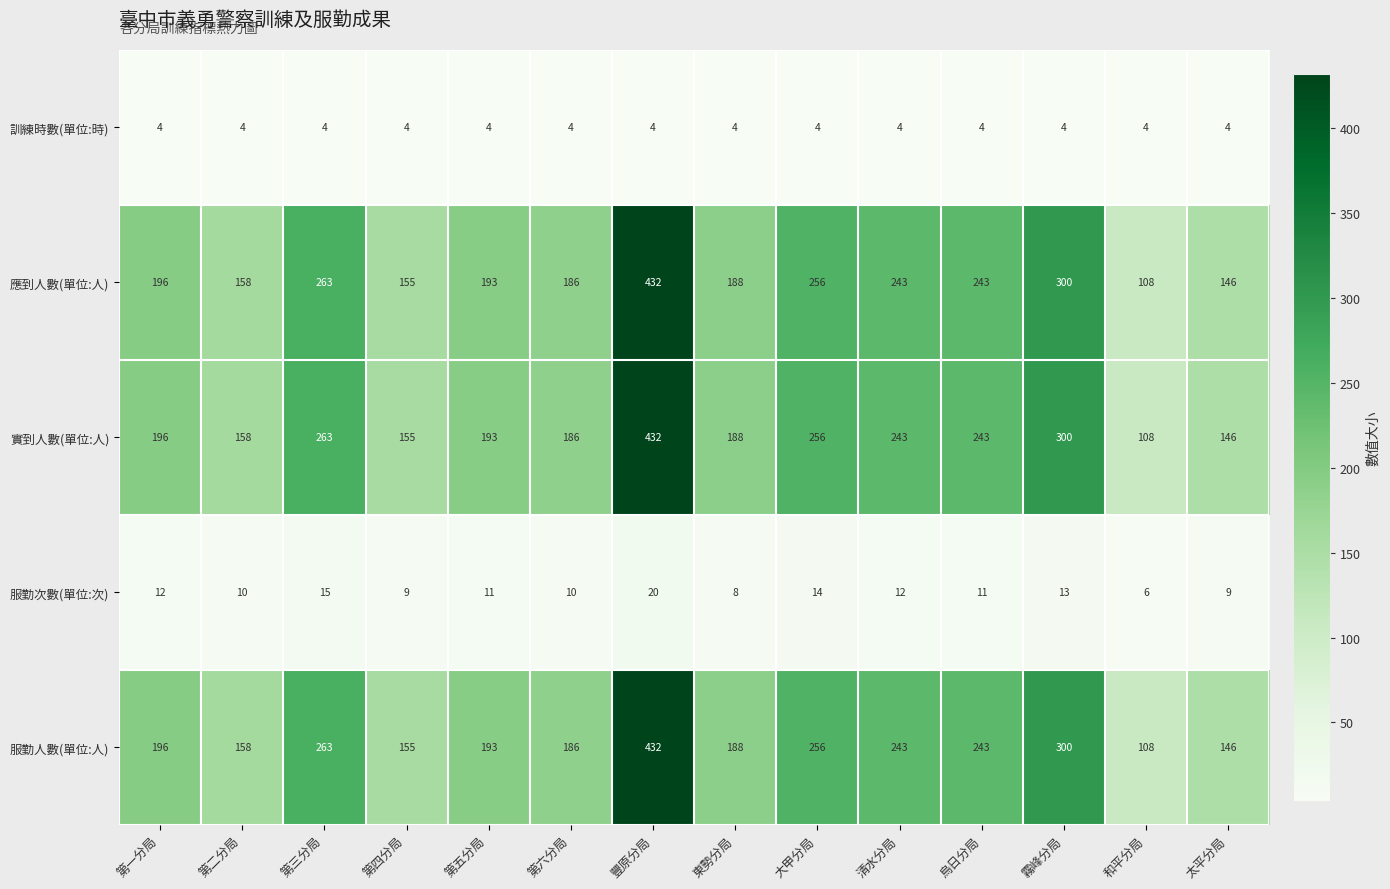

What is the difference between the highest and lowest values at 烏日分局?

239